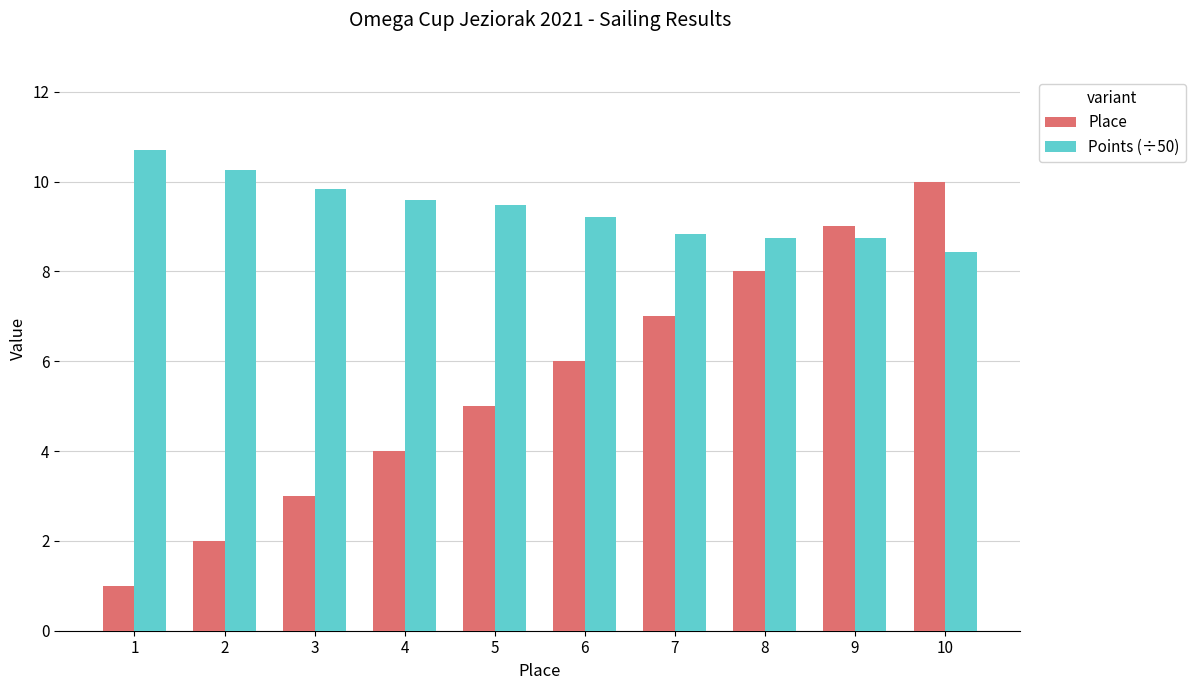

What is the difference between the second highest and second lowest values in the Points (÷50) series?

1.5